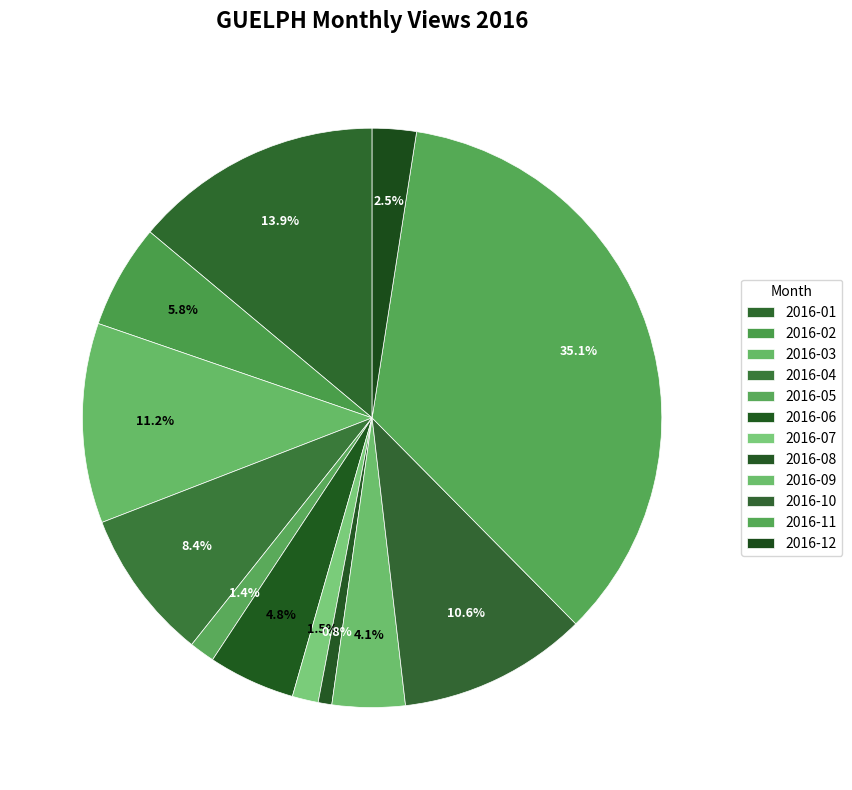

Is it true that 2016-06 is 5% of the pie?

True